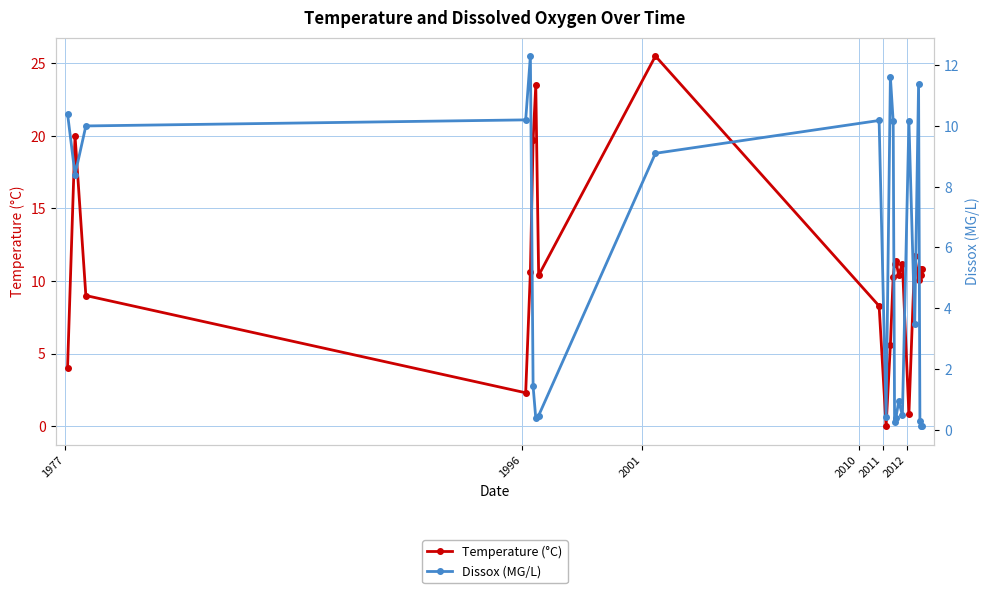

True or false: Temperature (°C) has more than 1 points higher than both neighbors.

True